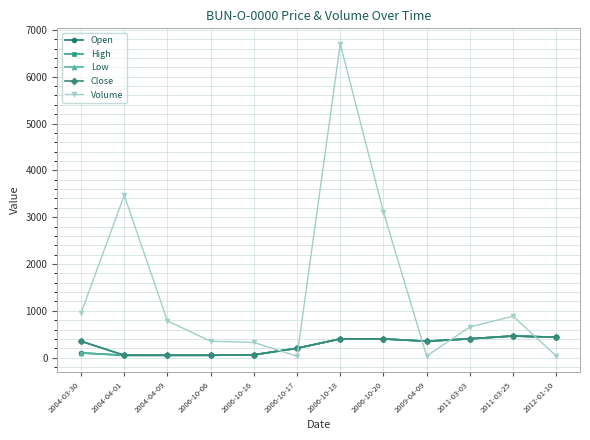

At which label is High closest to 256?

2006-10-17